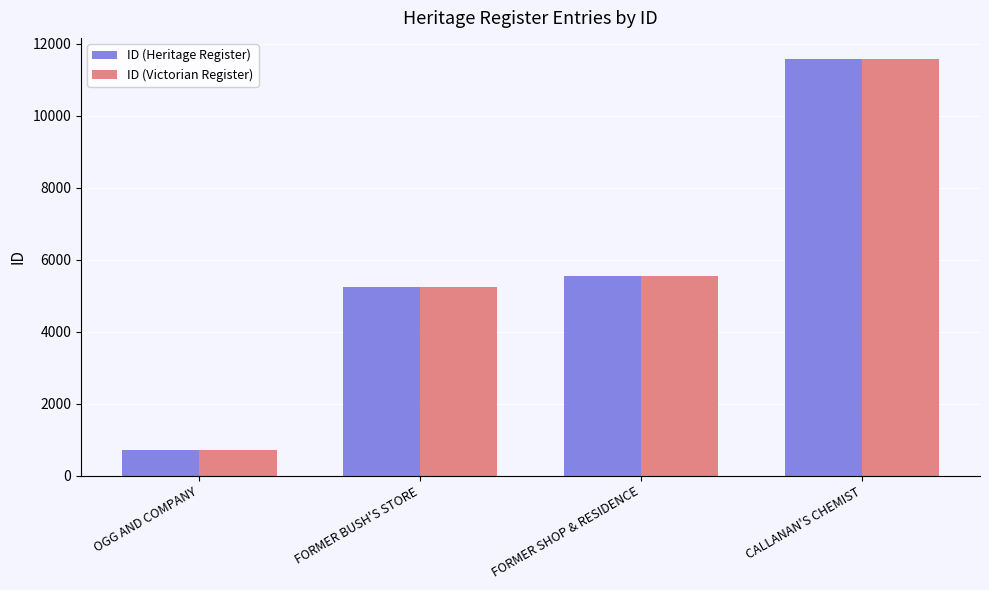

What position from the left is FORMER BUSH'S STORE?

2